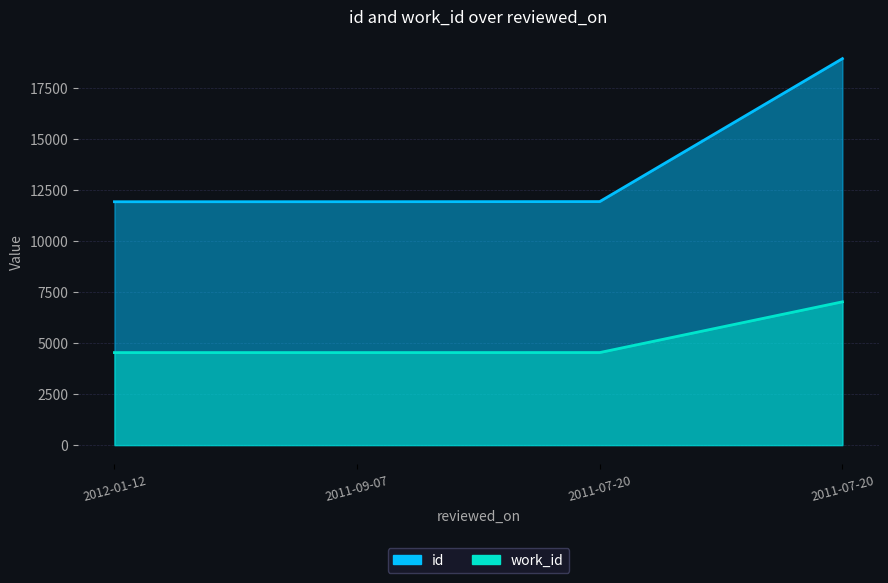

Which series has the largest total across all categories?

id